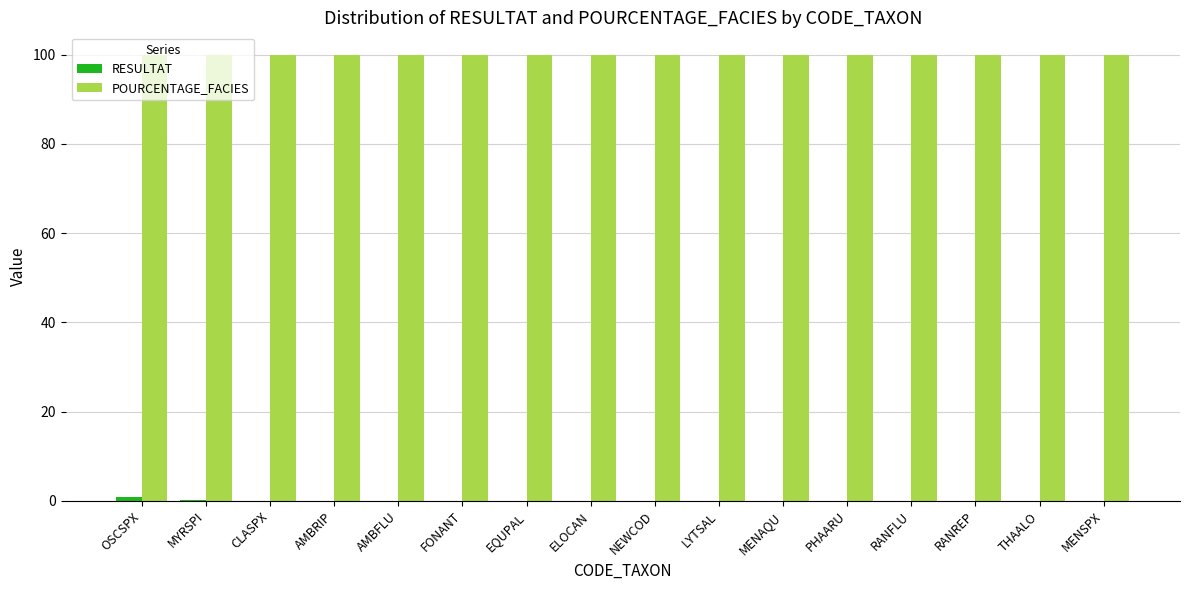

The POURCENTAGE_FACIES series shows 35.1 at THAALO. True or false?

False